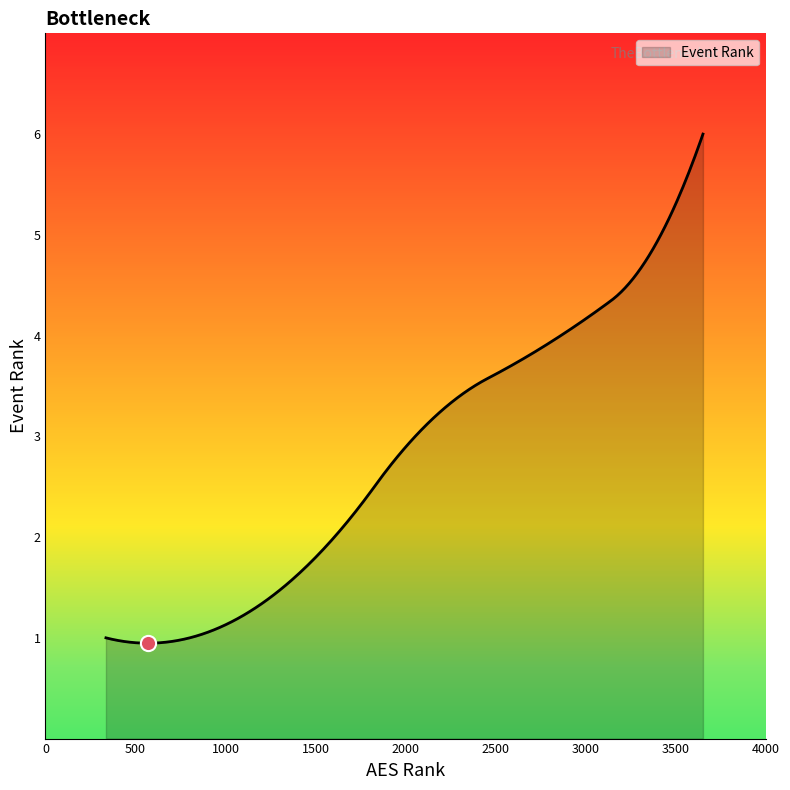

What is the difference between the maximum and minimum values?

5.1